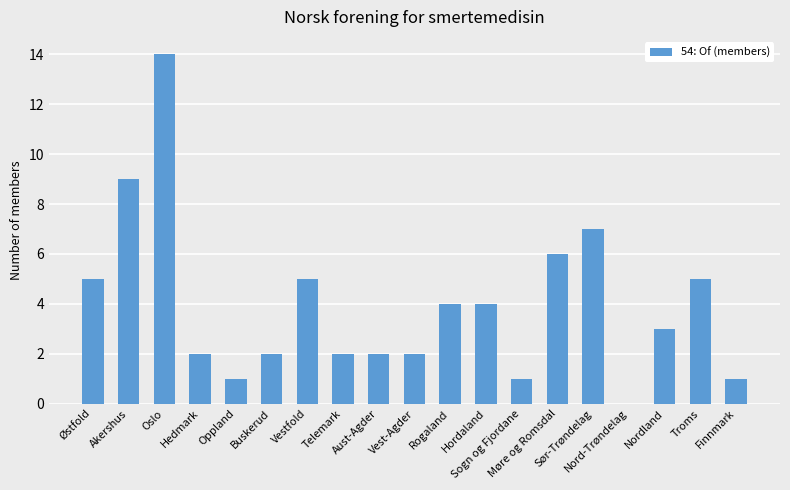

Approximately how many times larger is the value at Oppland compared to Buskerud?

0.5